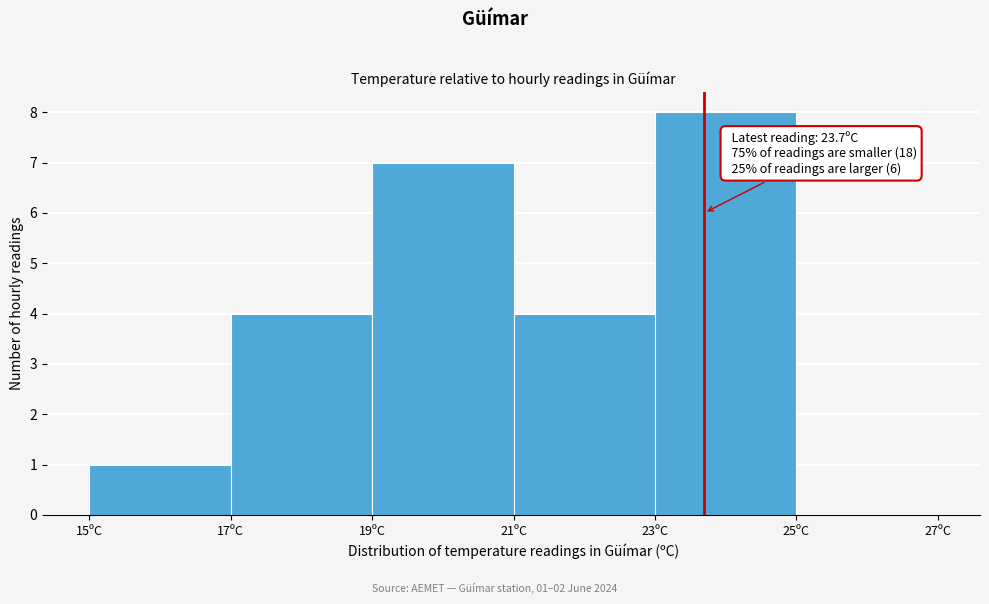

Which range on the x-axis has the tallest bar?

23 to 25